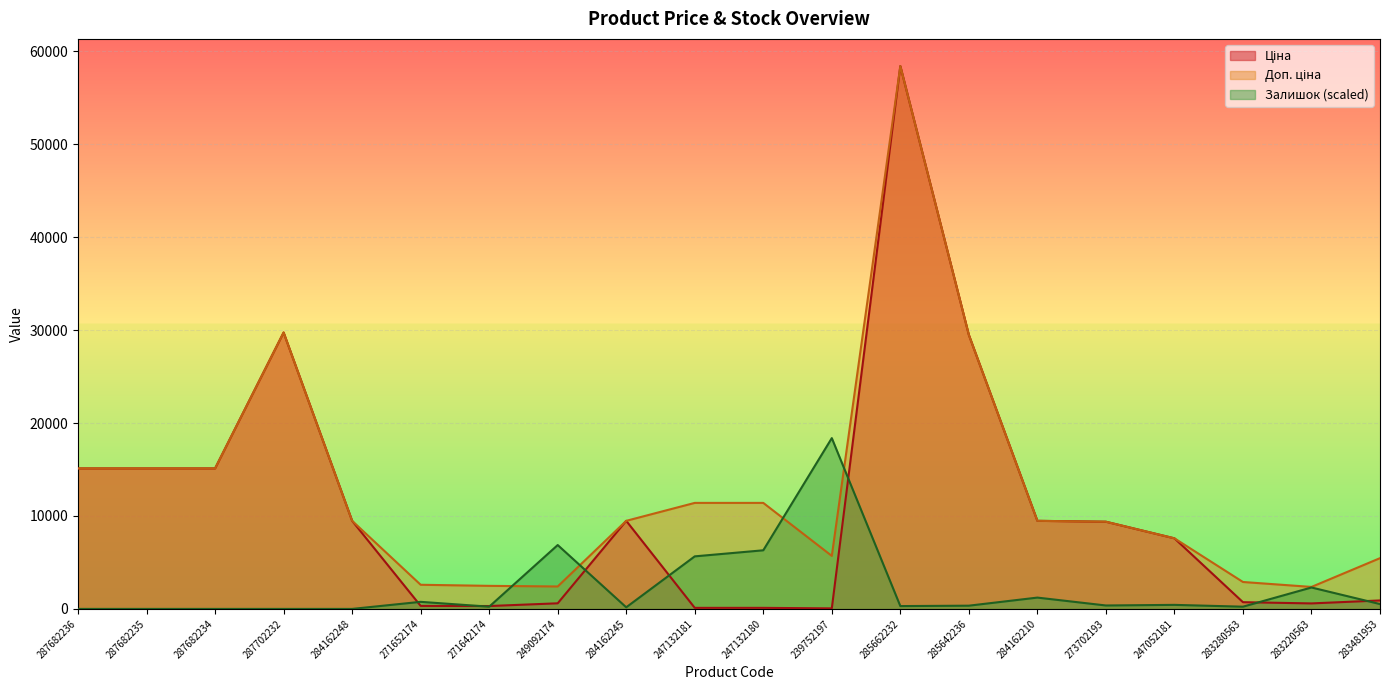

Where is the first local minimum for Залишок?

271642174